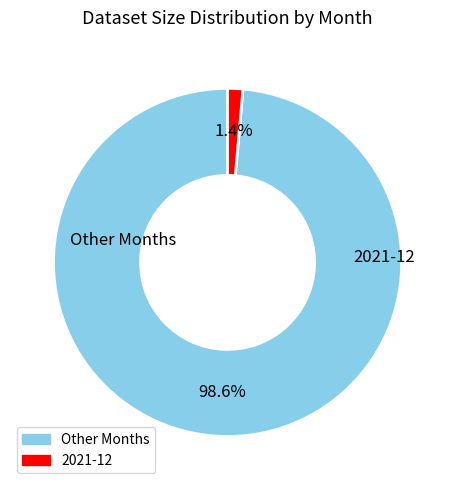

Does any single category account for the majority?

Yes